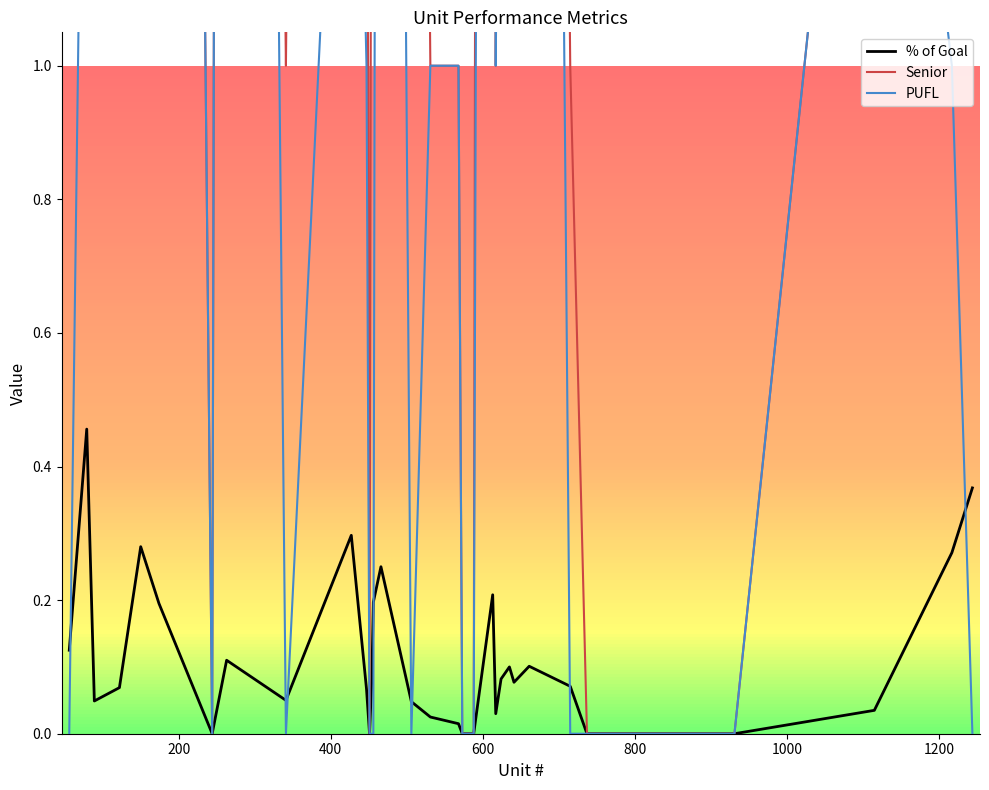

True or false: Senior has more than 1 points higher than both neighbors.

True